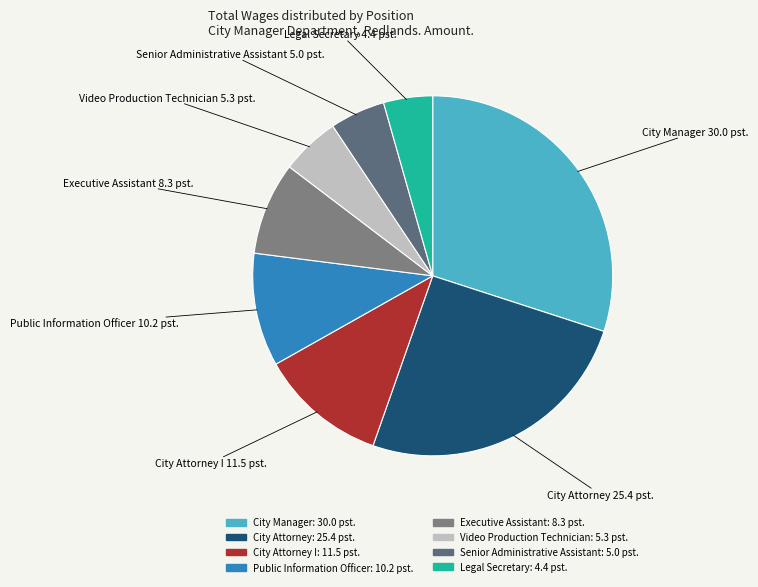

How many segments does this pie chart have?

8